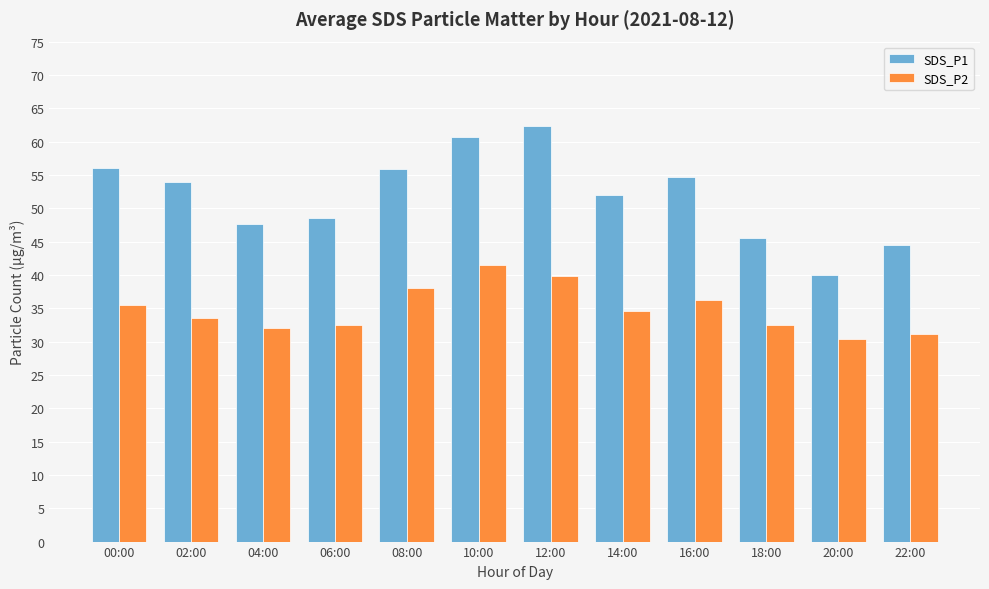

What is the difference between the SDS_P2 values at 04:00 and 12:00?

7.8